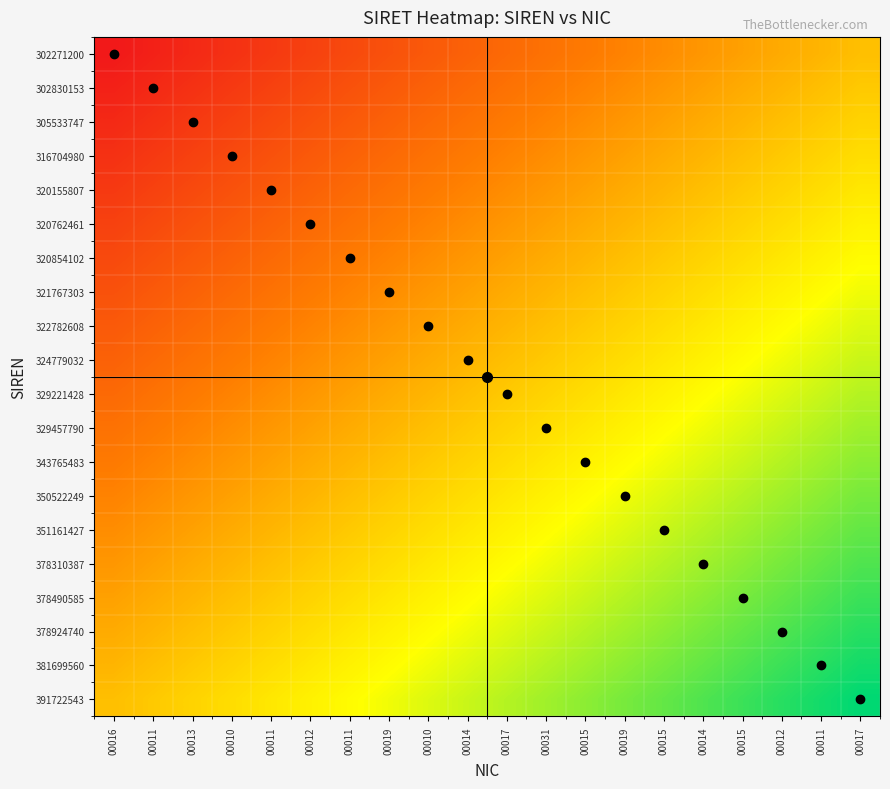

Reading right to left, what are all the values shown in this chart?

302271200: 00017=0.5	00011=0.5	00012=0.4	00015=0.4	00014=0.4	00015=0.4	00019=0.3	00015=0.3	00031=0.3	00017=0.3	00014=0.2	00010=0.2	00019=0.2	00011=0.2	00012=0.1	00011=0.1	00010=0.1	00013=0.1	00011=0.0	00016=0.0
302830153: 00017=0.5	00011=0.5	00012=0.5	00015=0.4	00014=0.4	00015=0.4	00019=0.4	00015=0.3	00031=0.3	00017=0.3	00014=0.3	00010=0.2	00019=0.2	00011=0.2	00012=0.2	00011=0.1	00010=0.1	00013=0.1	00011=0.1	00016=0.0
305533747: 00017=0.6	00011=0.5	00012=0.5	00015=0.5	00014=0.4	00015=0.4	00019=0.4	00015=0.4	00031=0.3	00017=0.3	00014=0.3	00010=0.3	00019=0.2	00011=0.2	00012=0.2	00011=0.2	00010=0.1	00013=0.1	00011=0.1	00016=0.1
316704980: 00017=0.6	00011=0.6	00012=0.5	00015=0.5	00014=0.5	00015=0.4	00019=0.4	00015=0.4	00031=0.4	00017=0.3	00014=0.3	00010=0.3	00019=0.3	00011=0.2	00012=0.2	00011=0.2	00010=0.2	00013=0.1	00011=0.1	00016=0.1
320155807: 00017=0.6	00011=0.6	00012=0.6	00015=0.5	00014=0.5	00015=0.5	00019=0.4	00015=0.4	00031=0.4	00017=0.4	00014=0.3	00010=0.3	00019=0.3	00011=0.3	00012=0.2	00011=0.2	00010=0.2	00013=0.2	00011=0.1	00016=0.1
320762461: 00017=0.6	00011=0.6	00012=0.6	00015=0.6	00014=0.5	00015=0.5	00019=0.5	00015=0.4	00031=0.4	00017=0.4	00014=0.4	00010=0.3	00019=0.3	00011=0.3	00012=0.3	00011=0.2	00010=0.2	00013=0.2	00011=0.2	00016=0.1
320854102: 00017=0.7	00011=0.6	00012=0.6	00015=0.6	00014=0.6	00015=0.5	00019=0.5	00015=0.5	00031=0.4	00017=0.4	00014=0.4	00010=0.4	00019=0.3	00011=0.3	00012=0.3	00011=0.3	00010=0.2	00013=0.2	00011=0.2	00016=0.2
321767303: 00017=0.7	00011=0.7	00012=0.6	00015=0.6	00014=0.6	00015=0.6	00019=0.5	00015=0.5	00031=0.5	00017=0.4	00014=0.4	00010=0.4	00019=0.4	00011=0.3	00012=0.3	00011=0.3	00010=0.3	00013=0.2	00011=0.2	00016=0.2
322782608: 00017=0.7	00011=0.7	00012=0.7	00015=0.6	00014=0.6	00015=0.6	00019=0.6	00015=0.5	00031=0.5	00017=0.5	00014=0.4	00010=0.4	00019=0.4	00011=0.4	00012=0.3	00011=0.3	00010=0.3	00013=0.3	00011=0.2	00016=0.2
324779032: 00017=0.7	00011=0.7	00012=0.7	00015=0.7	00014=0.6	00015=0.6	00019=0.6	00015=0.6	00031=0.5	00017=0.5	00014=0.5	00010=0.4	00019=0.4	00011=0.4	00012=0.4	00011=0.3	00010=0.3	00013=0.3	00011=0.3	00016=0.2
329221428: 00017=0.8	00011=0.7	00012=0.7	00015=0.7	00014=0.7	00015=0.6	00019=0.6	00015=0.6	00031=0.6	00017=0.5	00014=0.5	00010=0.5	00019=0.4	00011=0.4	00012=0.4	00011=0.4	00010=0.3	00013=0.3	00011=0.3	00016=0.3
329457790: 00017=0.8	00011=0.8	00012=0.7	00015=0.7	00014=0.7	00015=0.7	00019=0.6	00015=0.6	00031=0.6	00017=0.6	00014=0.5	00010=0.5	00019=0.5	00011=0.4	00012=0.4	00011=0.4	00010=0.4	00013=0.3	00011=0.3	00016=0.3
343765483: 00017=0.8	00011=0.8	00012=0.8	00015=0.7	00014=0.7	00015=0.7	00019=0.7	00015=0.6	00031=0.6	00017=0.6	00014=0.6	00010=0.5	00019=0.5	00011=0.5	00012=0.4	00011=0.4	00010=0.4	00013=0.4	00011=0.3	00016=0.3
350522249: 00017=0.8	00011=0.8	00012=0.8	00015=0.8	00014=0.7	00015=0.7	00019=0.7	00015=0.7	00031=0.6	00017=0.6	00014=0.6	00010=0.6	00019=0.5	00011=0.5	00012=0.5	00011=0.4	00010=0.4	00013=0.4	00011=0.4	00016=0.3
351161427: 00017=0.9	00011=0.8	00012=0.8	00015=0.8	00014=0.8	00015=0.7	00019=0.7	00015=0.7	00031=0.7	00017=0.6	00014=0.6	00010=0.6	00019=0.6	00011=0.5	00012=0.5	00011=0.5	00010=0.4	00013=0.4	00011=0.4	00016=0.4
378310387: 00017=0.9	00011=0.9	00012=0.8	00015=0.8	00014=0.8	00015=0.8	00019=0.7	00015=0.7	00031=0.7	00017=0.7	00014=0.6	00010=0.6	00019=0.6	00011=0.6	00012=0.5	00011=0.5	00010=0.5	00013=0.4	00011=0.4	00016=0.4
378490585: 00017=0.9	00011=0.9	00012=0.9	00015=0.8	00014=0.8	00015=0.8	00019=0.8	00015=0.7	00031=0.7	00017=0.7	00014=0.7	00010=0.6	00019=0.6	00011=0.6	00012=0.6	00011=0.5	00010=0.5	00013=0.5	00011=0.4	00016=0.4
378924740: 00017=0.9	00011=0.9	00012=0.9	00015=0.9	00014=0.8	00015=0.8	00019=0.8	00015=0.8	00031=0.7	00017=0.7	00014=0.7	00010=0.7	00019=0.6	00011=0.6	00012=0.6	00011=0.6	00010=0.5	00013=0.5	00011=0.5	00016=0.4
381699560: 00017=1.0	00011=0.9	00012=0.9	00015=0.9	00014=0.9	00015=0.8	00019=0.8	00015=0.8	00031=0.8	00017=0.7	00014=0.7	00010=0.7	00019=0.7	00011=0.6	00012=0.6	00011=0.6	00010=0.6	00013=0.5	00011=0.5	00016=0.5
391722543: 00017=1.0	00011=1.0	00012=0.9	00015=0.9	00014=0.9	00015=0.9	00019=0.8	00015=0.8	00031=0.8	00017=0.8	00014=0.7	00010=0.7	00019=0.7	00011=0.7	00012=0.6	00011=0.6	00010=0.6	00013=0.6	00011=0.5	00016=0.5